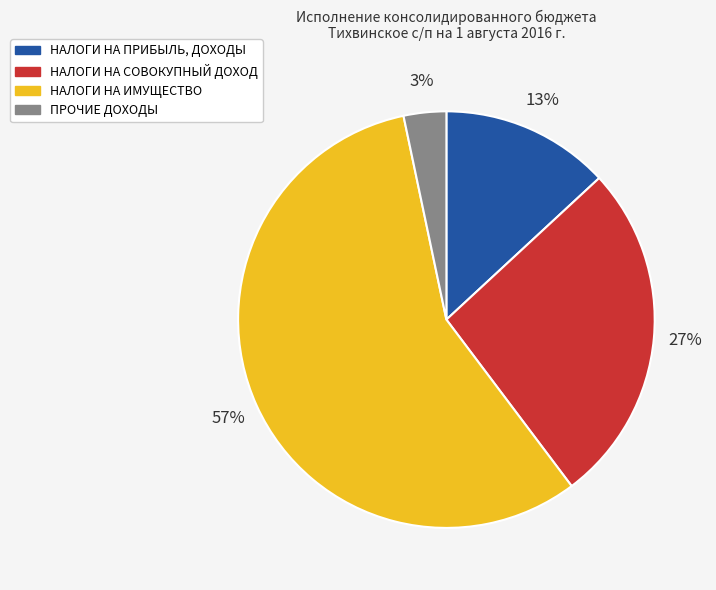

The НАЛОГИ НА СОВОКУПНЫЙ ДОХОД slice represents 19% of the pie. True or false?

False